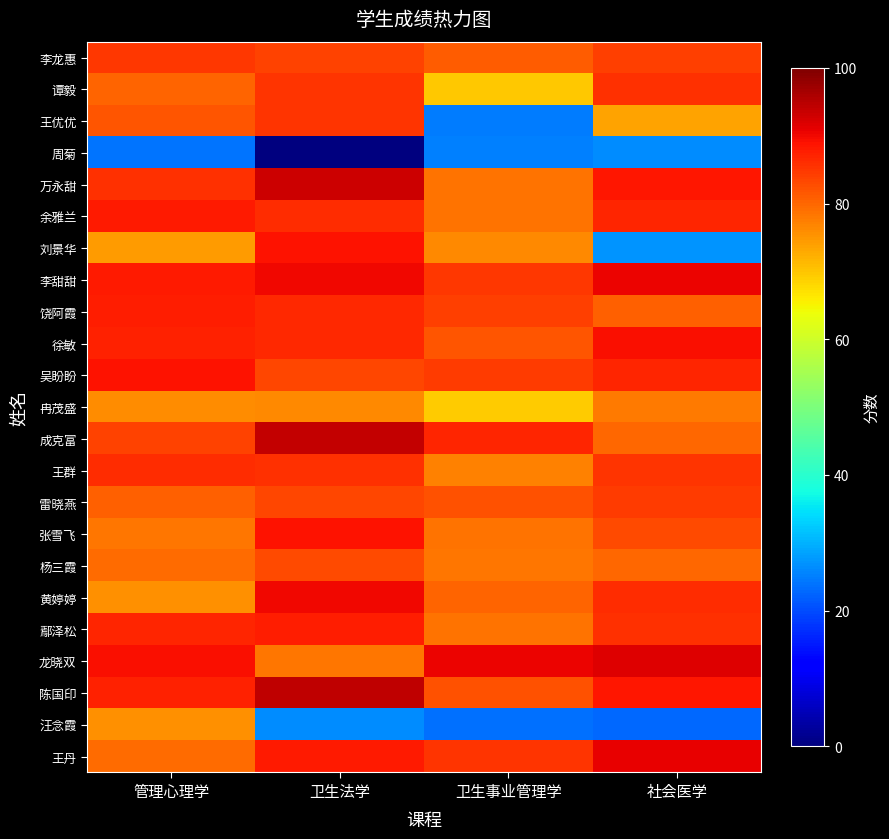

Reading right to left, extract all data points from this chart.

李龙惠: 社会医学=84.2	卫生事业管理学=81.2	卫生法学=83.8	管理心理学=85.1
谭毅: 社会医学=85.7	卫生事业管理学=69.8	卫生法学=85.2	管理心理学=80.5
王优优: 社会医学=73.6	卫生事业管理学=24.7	卫生法学=85.5	管理心理学=81.8
周菊: 社会医学=26.3	卫生事业管理学=25.3	卫生法学=0.0	管理心理学=24.1
万永甜: 社会医学=88.5	卫生事业管理学=78.7	卫生法学=93.2	管理心理学=85.8
余雅兰: 社会医学=87.0	卫生事业管理学=78.8	卫生法学=86.2	管理心理学=88.0
刘景华: 社会医学=27.1	卫生事业管理学=76.5	卫生法学=88.7	管理心理学=74.3
李甜甜: 社会医学=90.6	卫生事业管理学=84.9	卫生法学=90.0	管理心理学=88.0
饶阿霞: 社会医学=80.6	卫生事业管理学=84.2	卫生法学=86.6	管理心理学=87.8
徐敏: 社会医学=89.2	卫生事业管理学=81.9	卫生法学=86.6	管理心理学=87.3
吴盼盼: 社会医学=86.8	卫生事业管理学=84.4	卫生法学=83.4	管理心理学=88.8
冉茂盛: 社会医学=78.1	卫生事业管理学=69.5	卫生法学=76.5	管理心理学=76.0
成克富: 社会医学=79.7	卫生事业管理学=86.8	卫生法学=93.9	管理心理学=83.8
王群: 社会医学=85.2	卫生事业管理学=77.3	卫生法学=85.9	管理心理学=86.1
雷晓燕: 社会医学=84.7	卫生事业管理学=82.1	卫生法学=83.4	管理心理学=80.8
张雪飞: 社会医学=82.8	卫生事业管理学=78.6	卫生法学=89.0	管理心理学=78.3
杨三霞: 社会医学=80.0	卫生事业管理学=78.3	卫生法学=83.1	管理心理学=79.4
黄婷婷: 社会医学=86.0	卫生事业管理学=80.3	卫生法学=90.0	管理心理学=75.7
鄢泽松: 社会医学=85.8	卫生事业管理学=78.8	卫生法学=87.7	管理心理学=86.9
龙晓双: 社会医学=91.5	卫生事业管理学=90.4	卫生法学=78.2	管理心理学=89.2
陈国印: 社会医学=88.6	卫生事业管理学=82.2	卫生法学=94.2	管理心理学=87.4
汪念霞: 社会医学=22.8	卫生事业管理学=23.5	卫生法学=26.4	管理心理学=75.8
王丹: 社会医学=90.8	卫生事业管理学=85.2	卫生法学=88.0	管理心理学=79.7